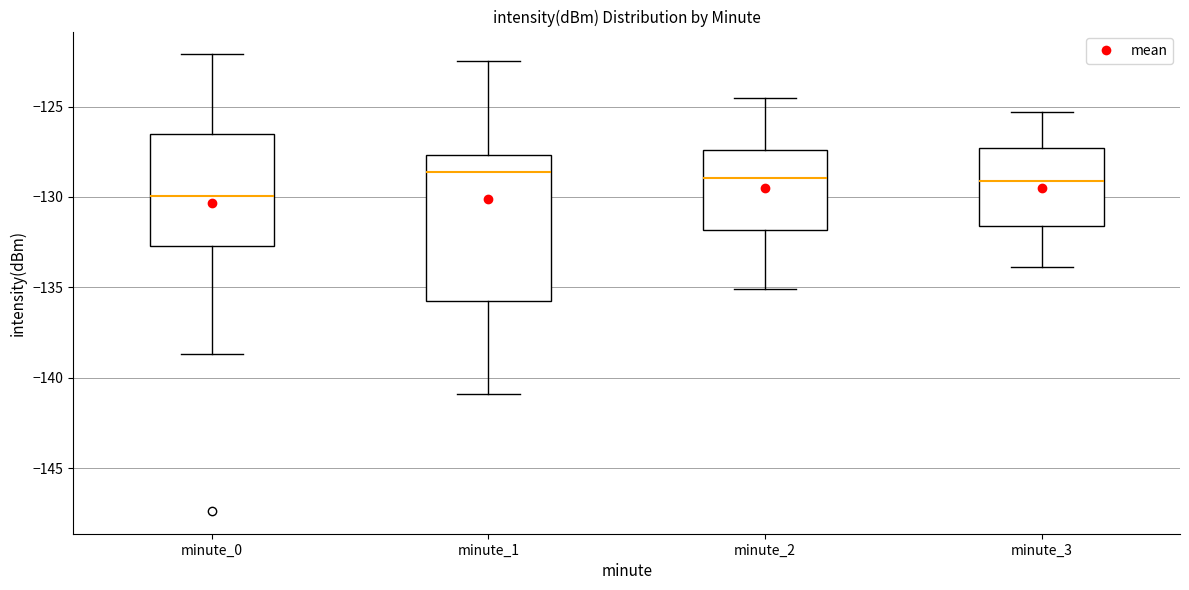

Reading left to right, read every box against the y-axis: the position of its median line, the range the box covers, and the ends of its whiskers. The values are not printed on the chart, so give them approximately, as read against the axis.

minute_0: median -130.0, box -132.5 to -126.5, whiskers -138.5 to -122.0
minute_1: median -128.5, box -136.0 to -127.5, whiskers -141.0 to -122.5
minute_2: median -129.0, box -132.0 to -127.5, whiskers -135.0 to -124.5
minute_3: median -129.0, box -131.5 to -127.5, whiskers -134.0 to -125.5